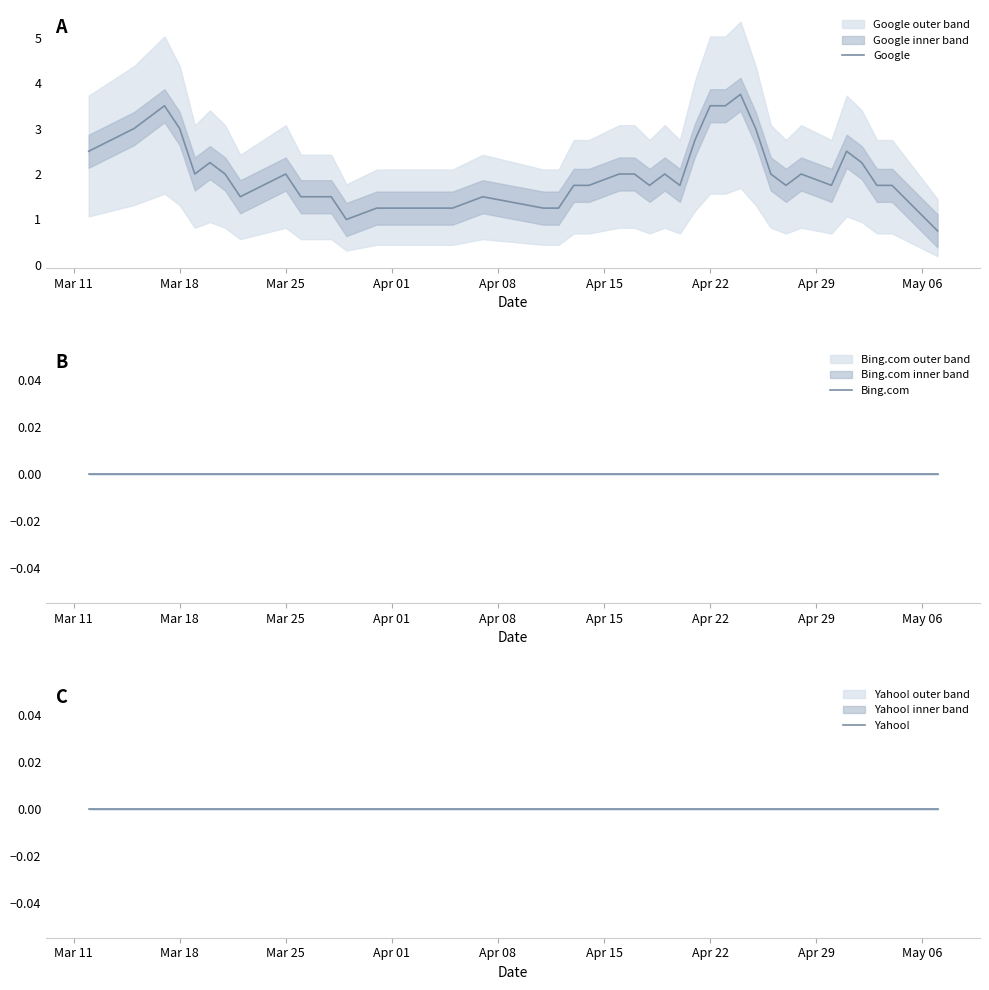

What is the maximum value for Google?

3.8